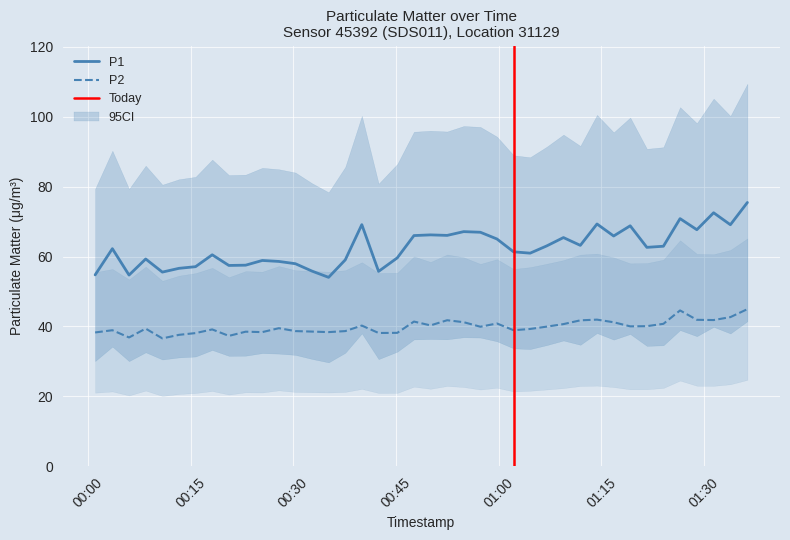

True or false: P2 and P1 cross at least once.

False